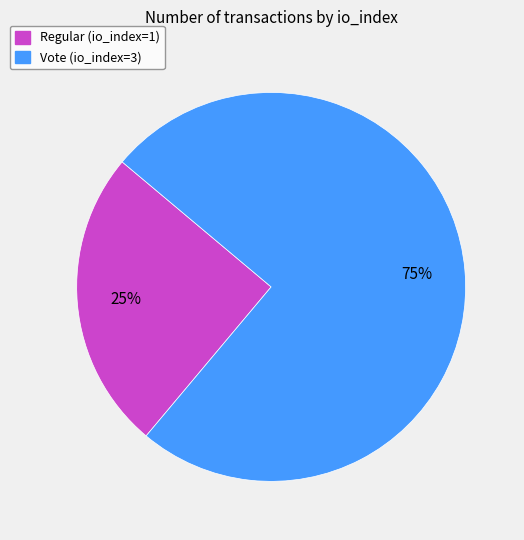

How many segments does this pie chart have?

2